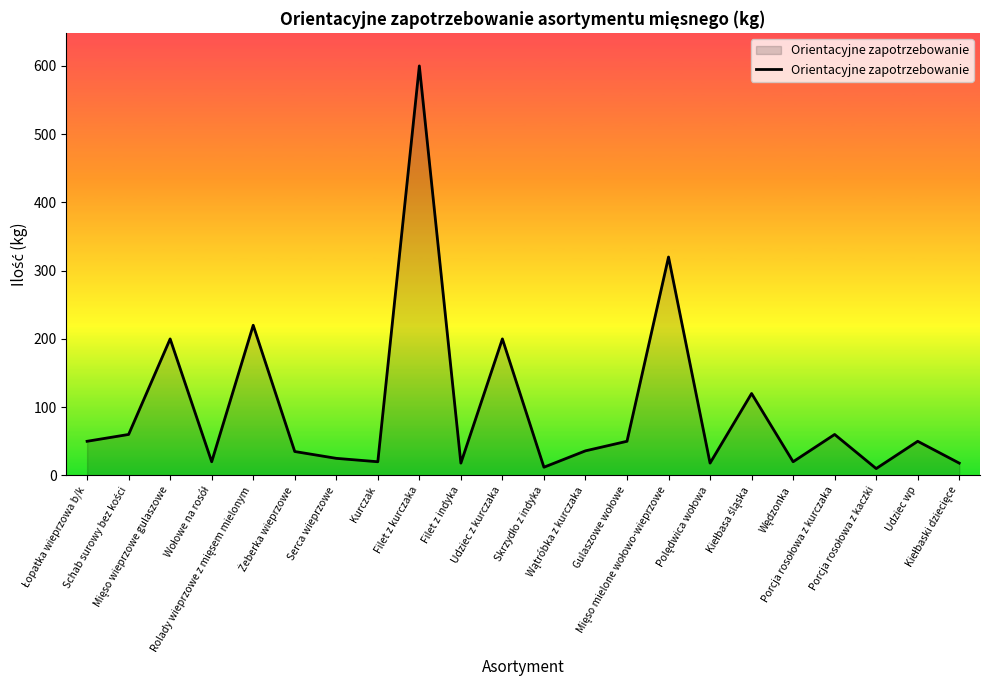

What is the difference between the maximum and minimum values?

590